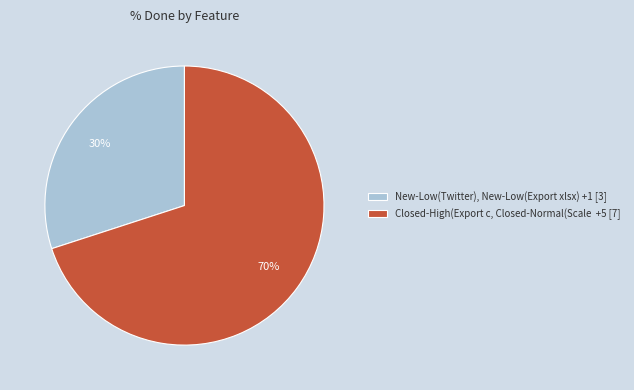

What percentage is the Closed-High(Export c, Closed-Normal(Scale +5 [7] slice, to the nearest percent?

70%